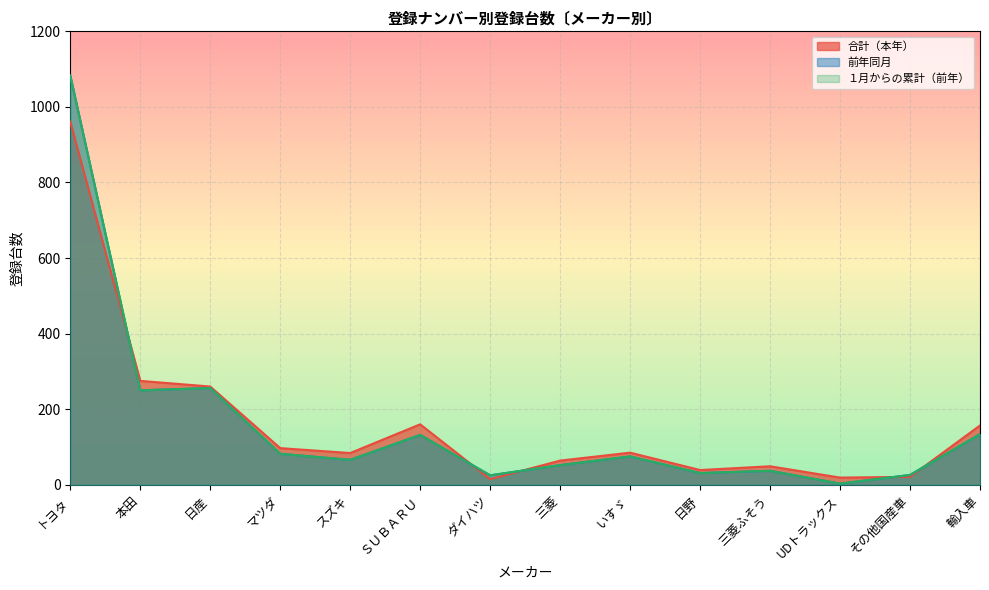

What is the average value of the 前年同月 series?

161